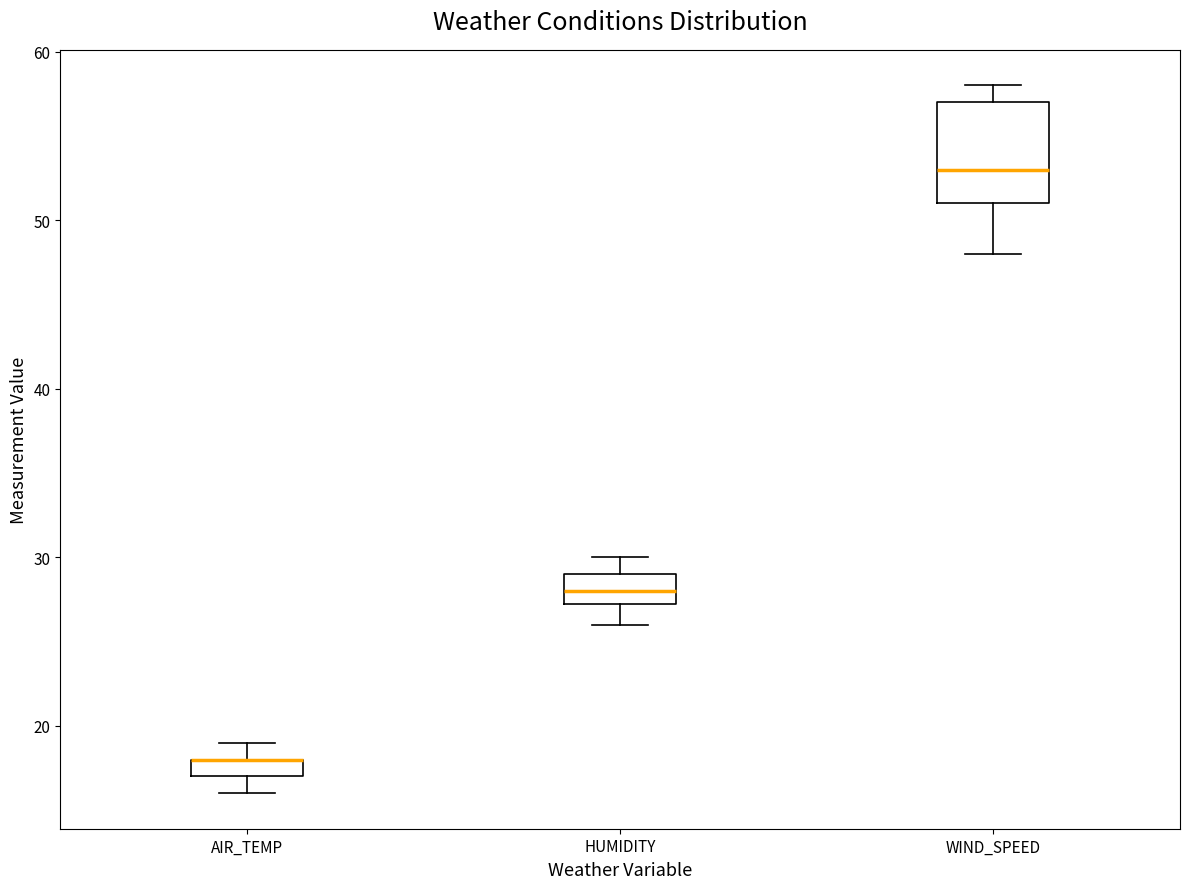

Which box is the tallest, from its lower edge to its upper edge?

WIND_SPEED